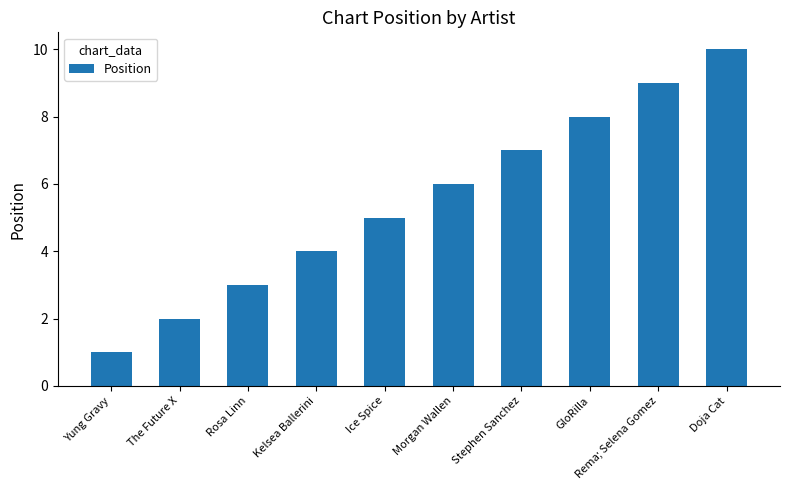

How many bars are there in total?

10